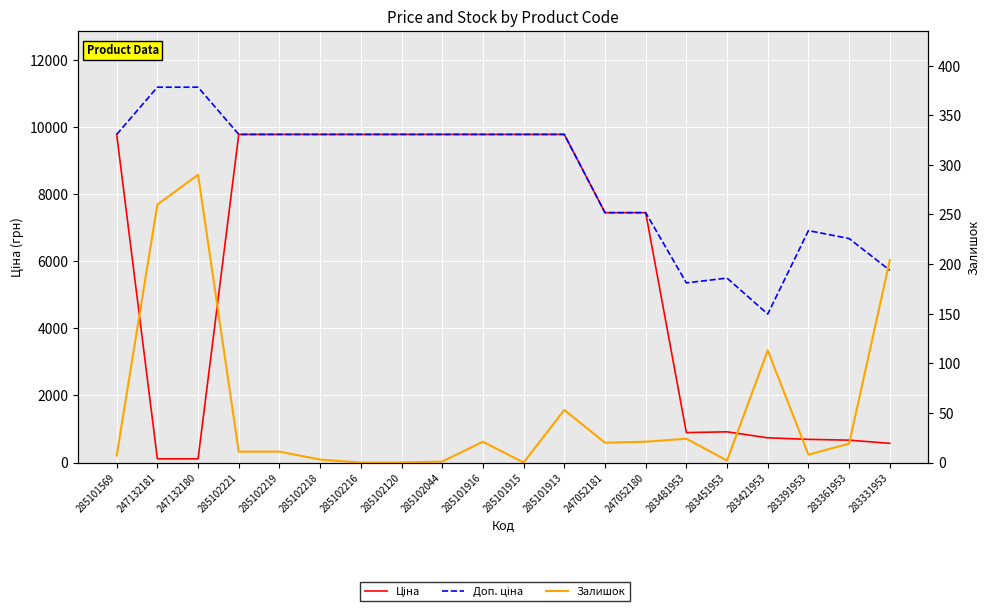

Which series has the widest spread of values?

Ціна